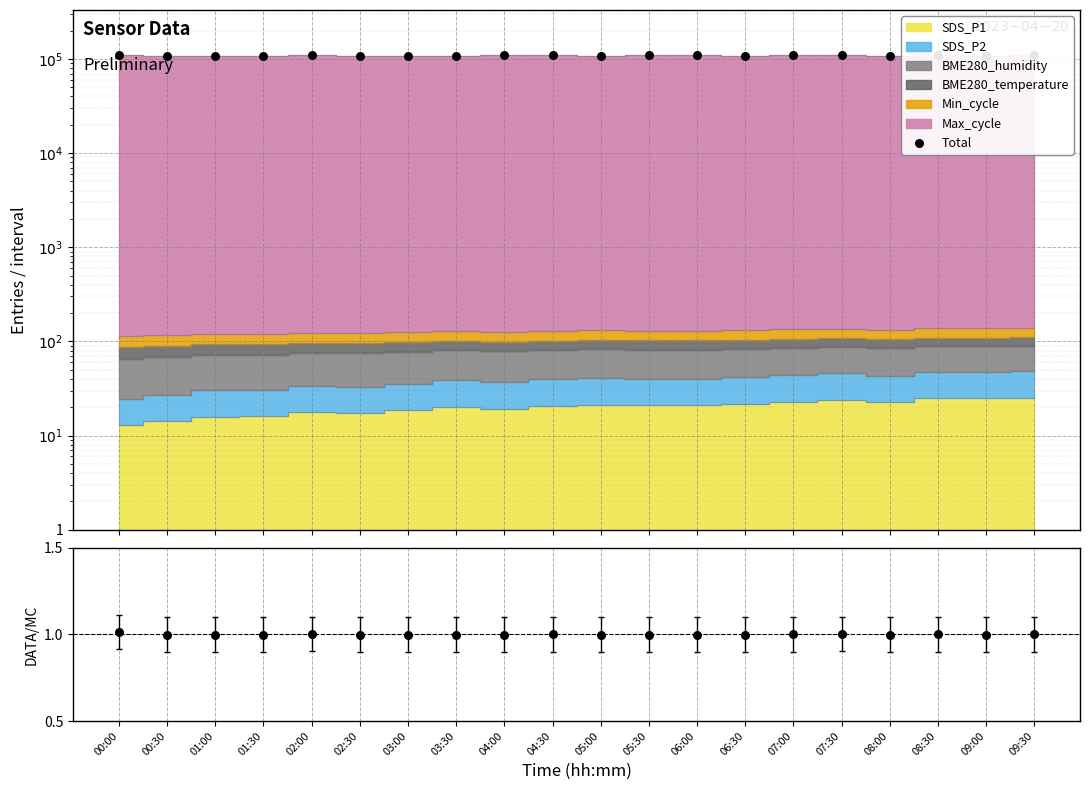

Which series contains the lowest Y value?

Ratio